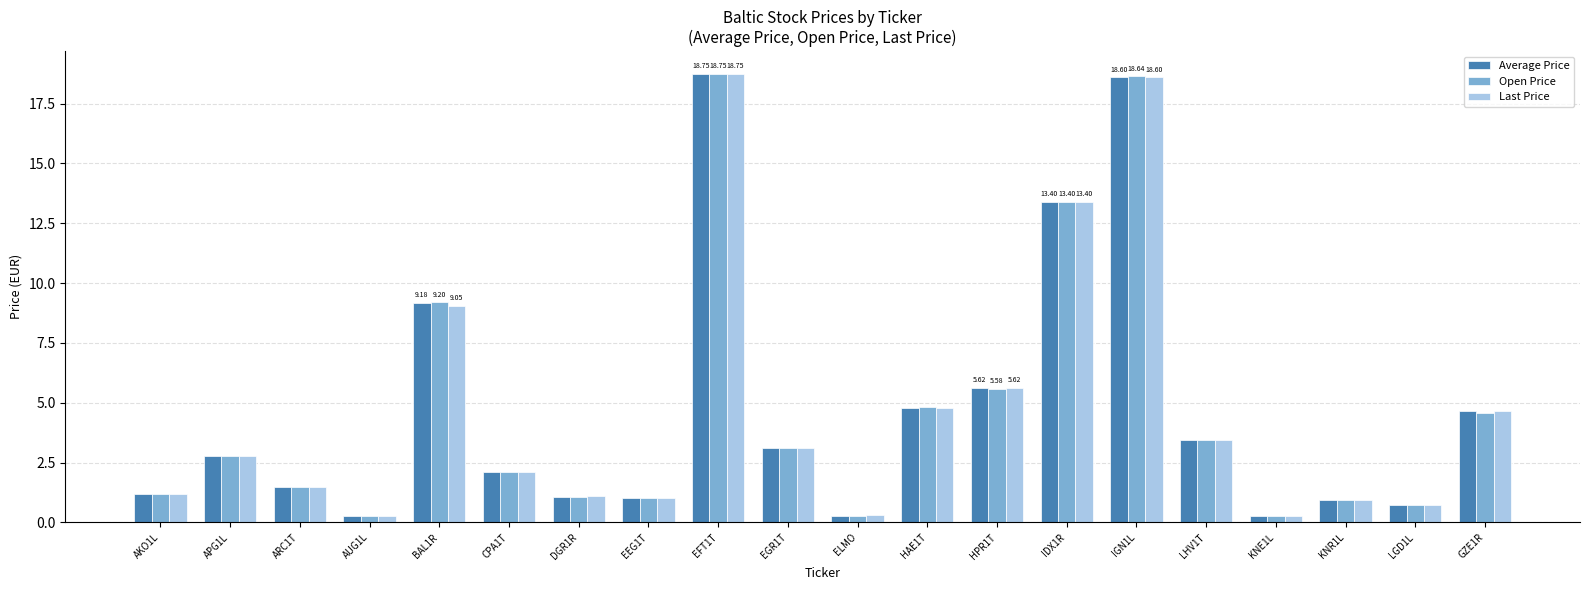

What is the maximum value shown in the chart?

18.8